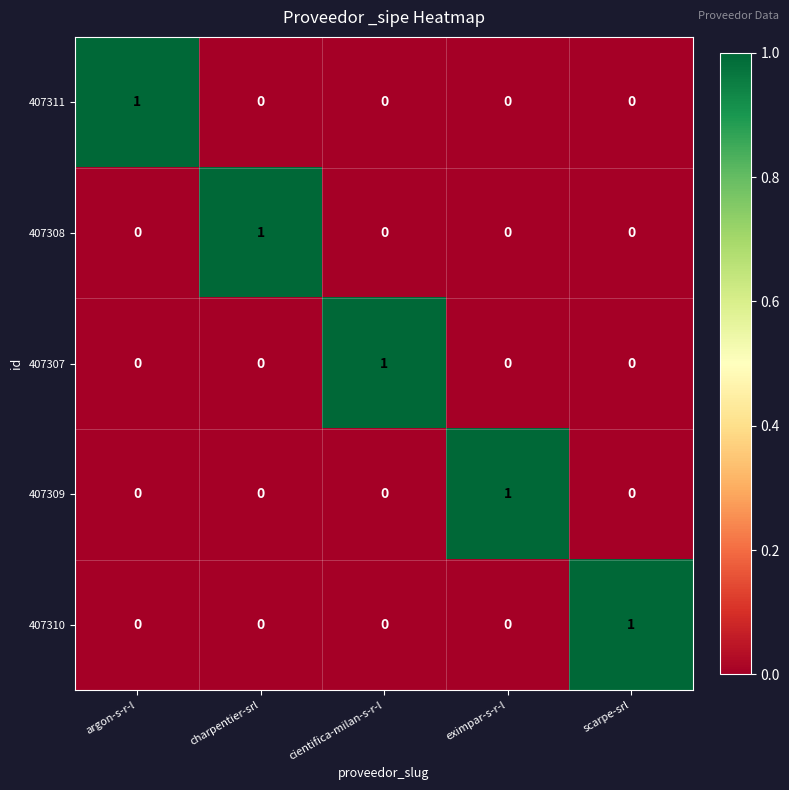

How many 407311 values are between 0 and 1?

5